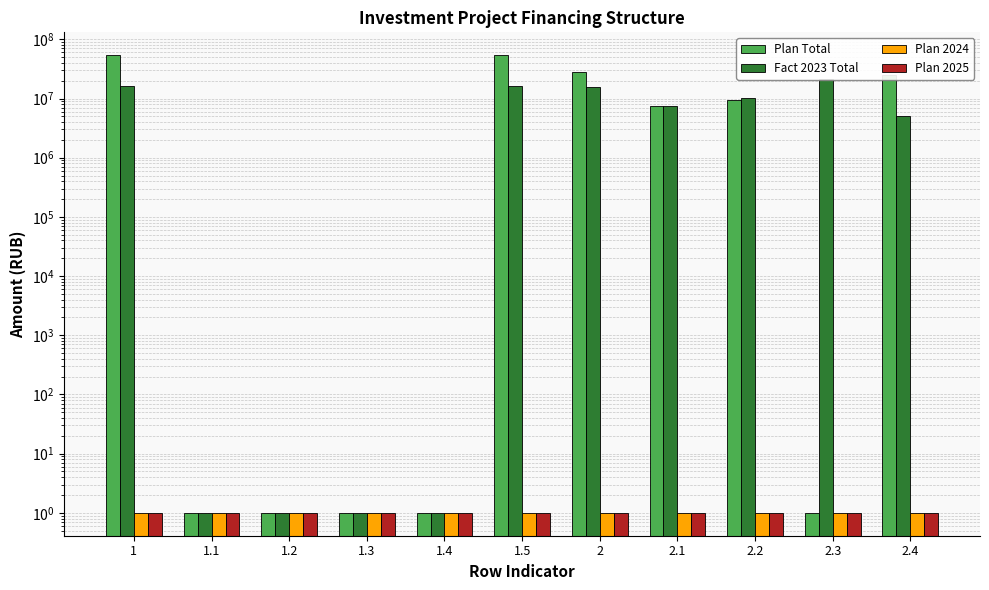

How many groups of bars are there?

11